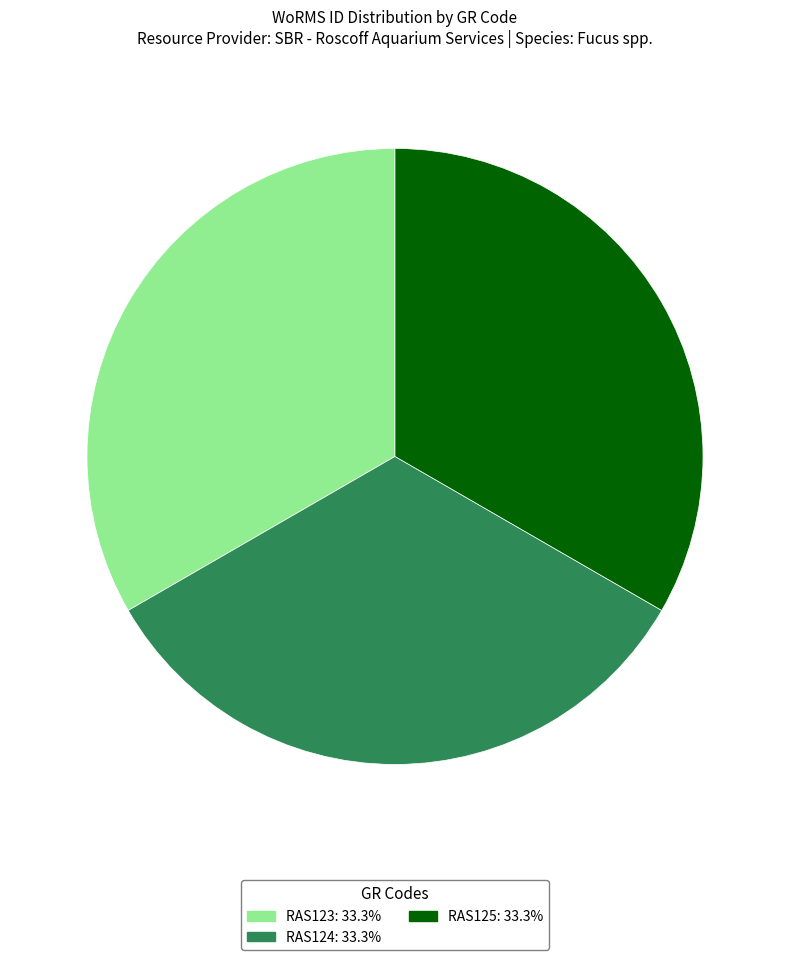

Is RAS124 the majority of the pie?

No